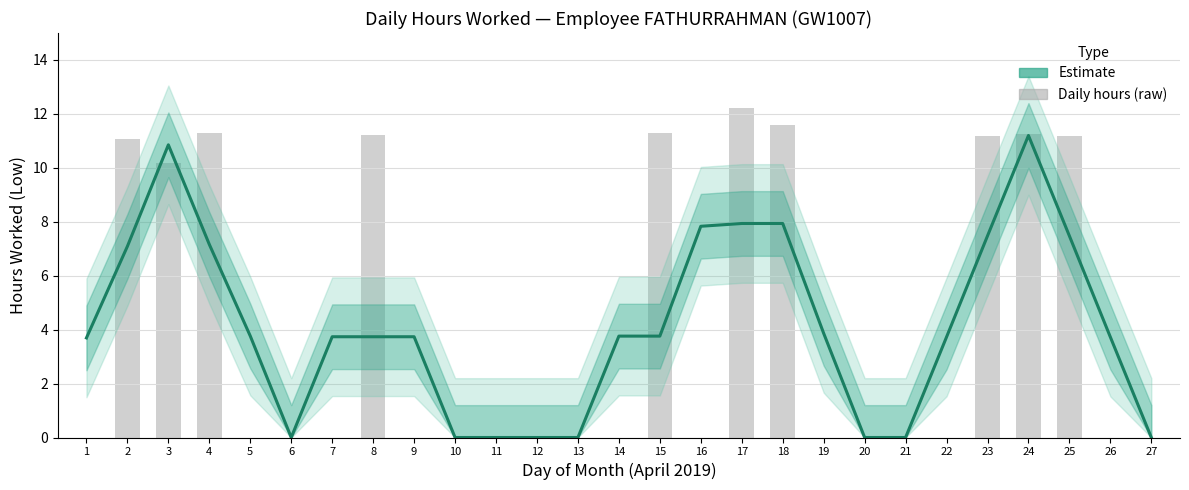

Does the chart contain stacked bars?

No